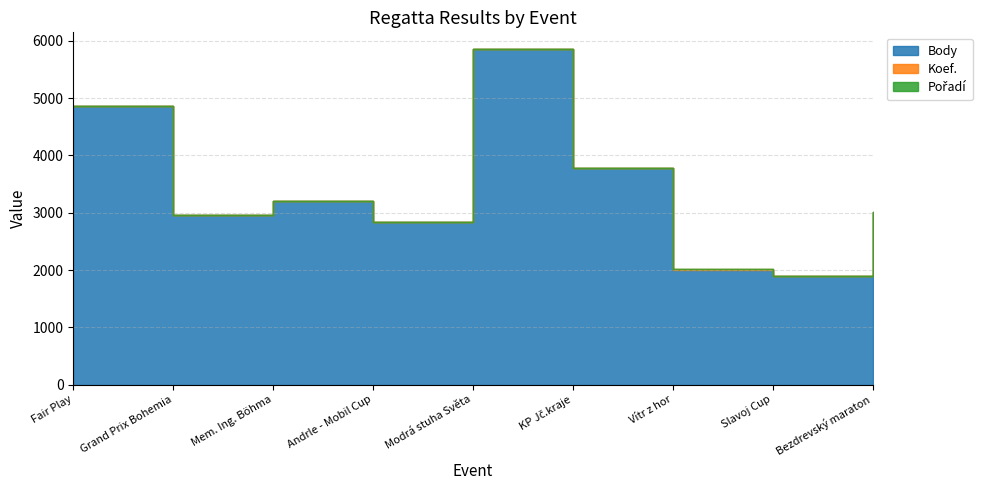

True or false: Koef. has a value of 3 at Andrle - Mobil Cup.

True